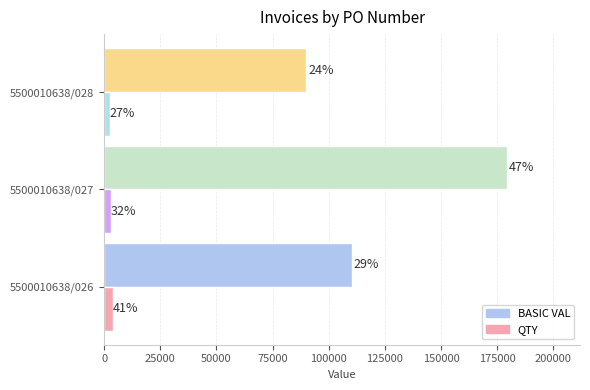

What are all the series names shown in the legend?

BASIC VAL, QTY